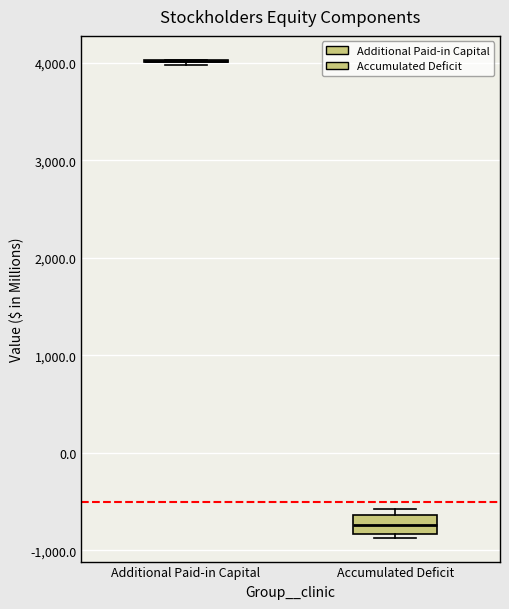

Where is the lower edge of the box for Accumulated Deficit on the y-axis? The values are not printed on the chart, so give them approximately, as read against the axis.

-800